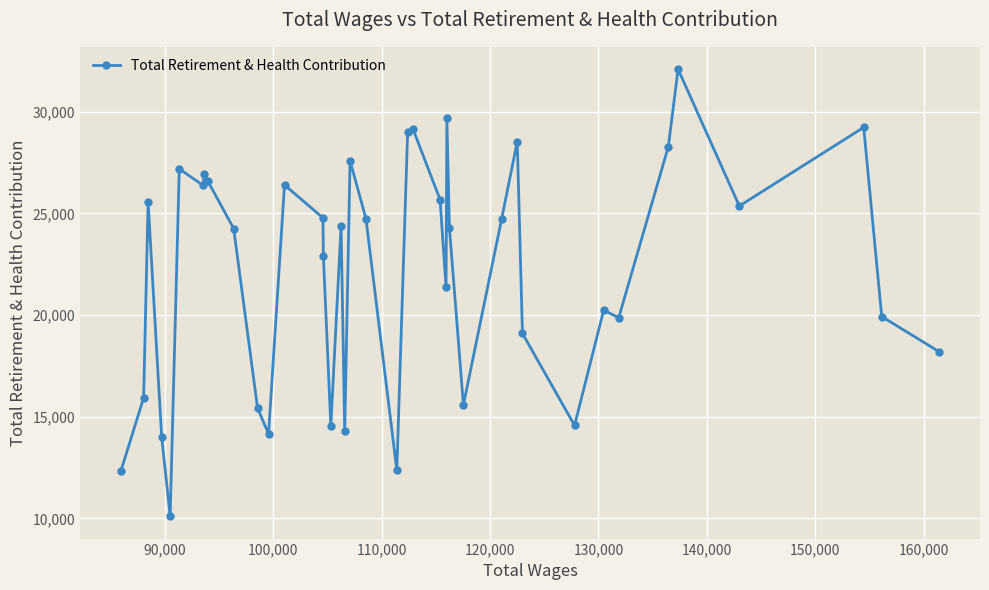

What is the sum of all values?

885706